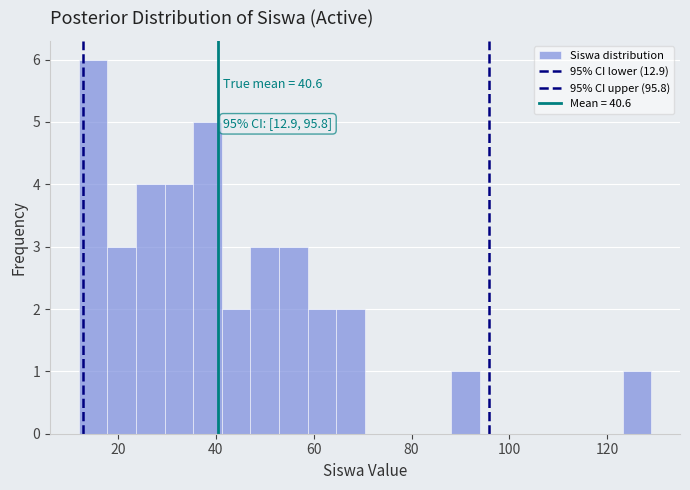

Around what value on the x-axis is the tallest bar? Give the approximate position of its centre, as read against the axis.

14